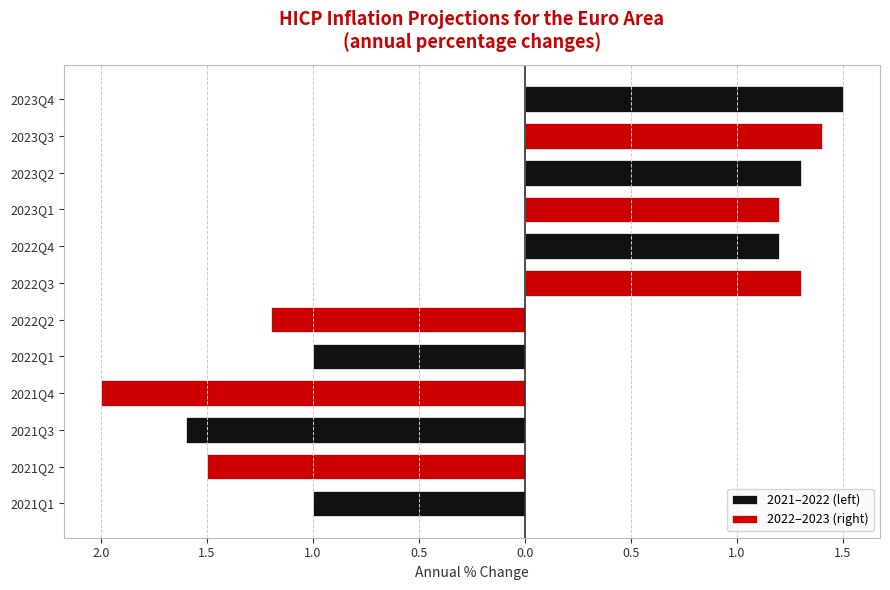

What is the smallest value displayed?

1.0